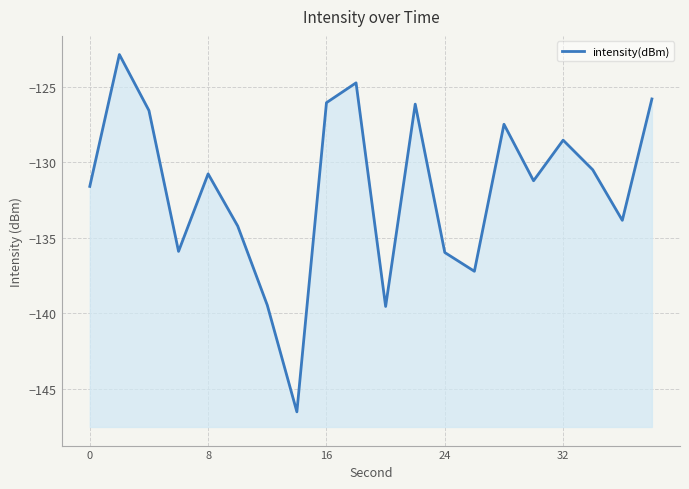

What is the sum of all values?

-2634.9